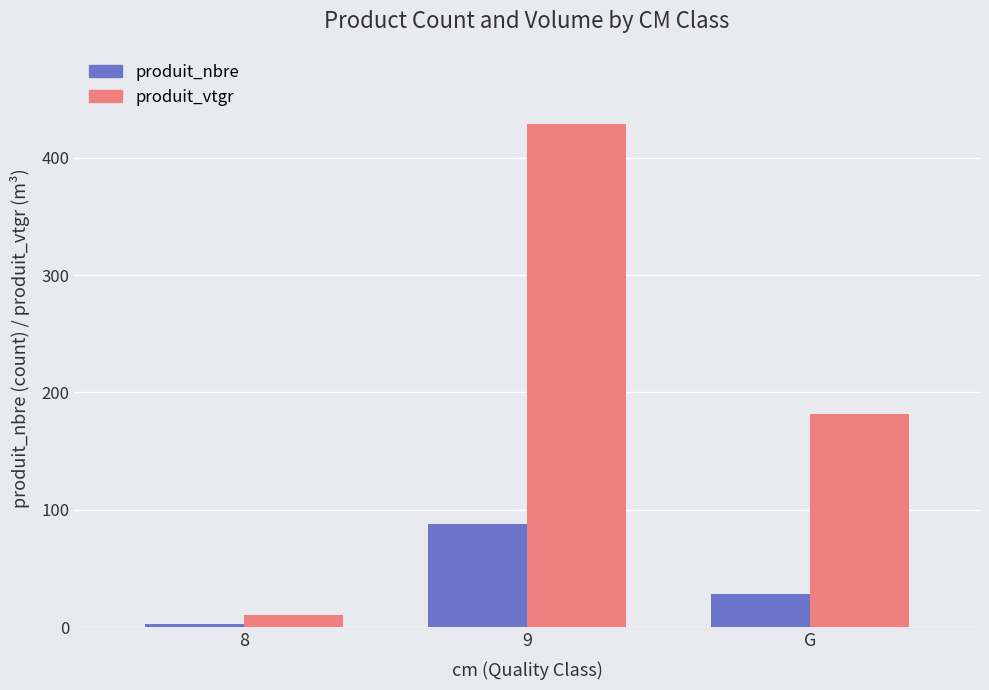

At which category is the sum across all series the highest?

9